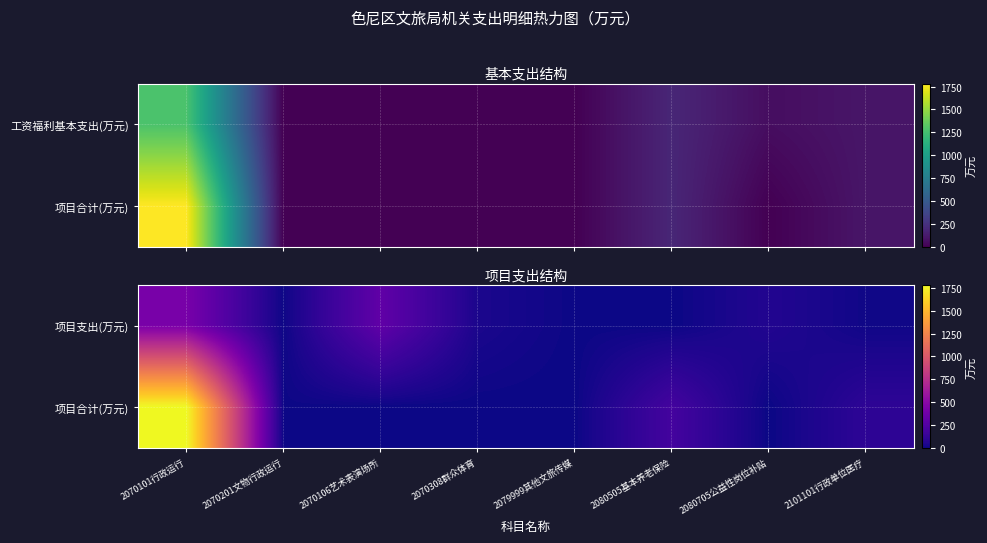

The 项目支出(万元) series shows 421.6 at 2070101行政运行. True or false?

True